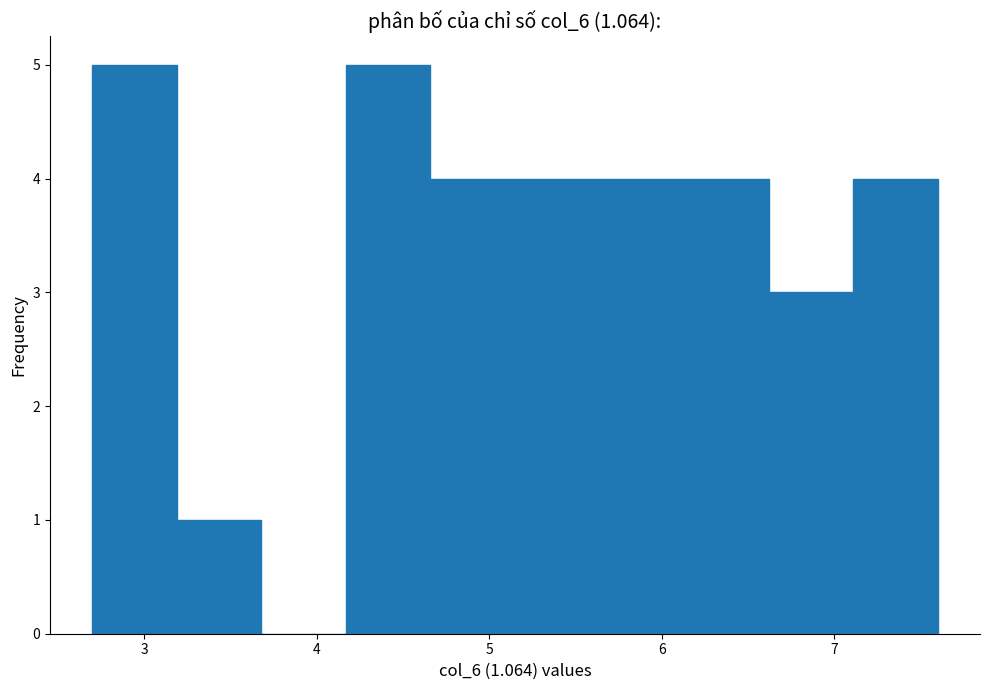

How tall is the bar that spans 3.19 to 3.68 on the x-axis? Neither the bar edges nor the heights are printed on the chart, so give them approximately, as read against the axes.

1